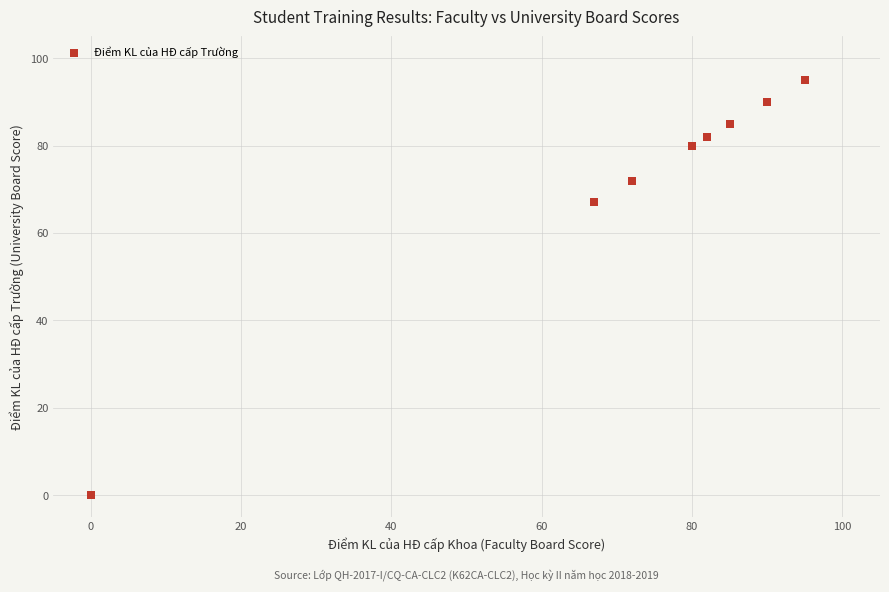

What Y value in the scatter plot is closest to 47?

67